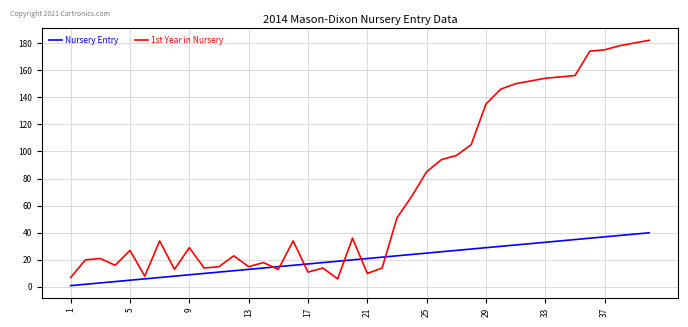

List the series in order of their peak value, lowest first.

Nursery Entry, 1st Year in Nursery